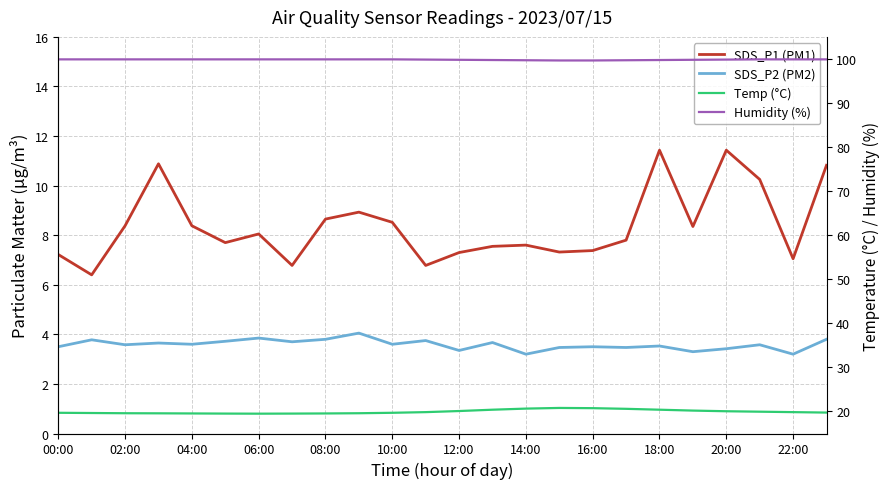

The Temp (°C) series shows 12.1 at 12:00. True or false?

False